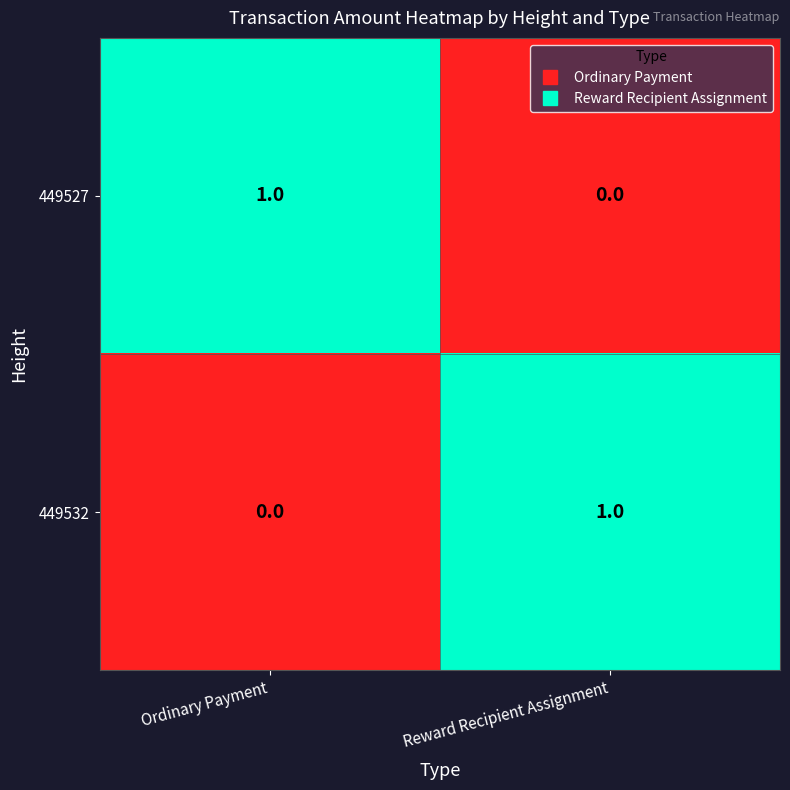

Is it true that 449532 equals 1 at Reward Recipient Assignment?

True